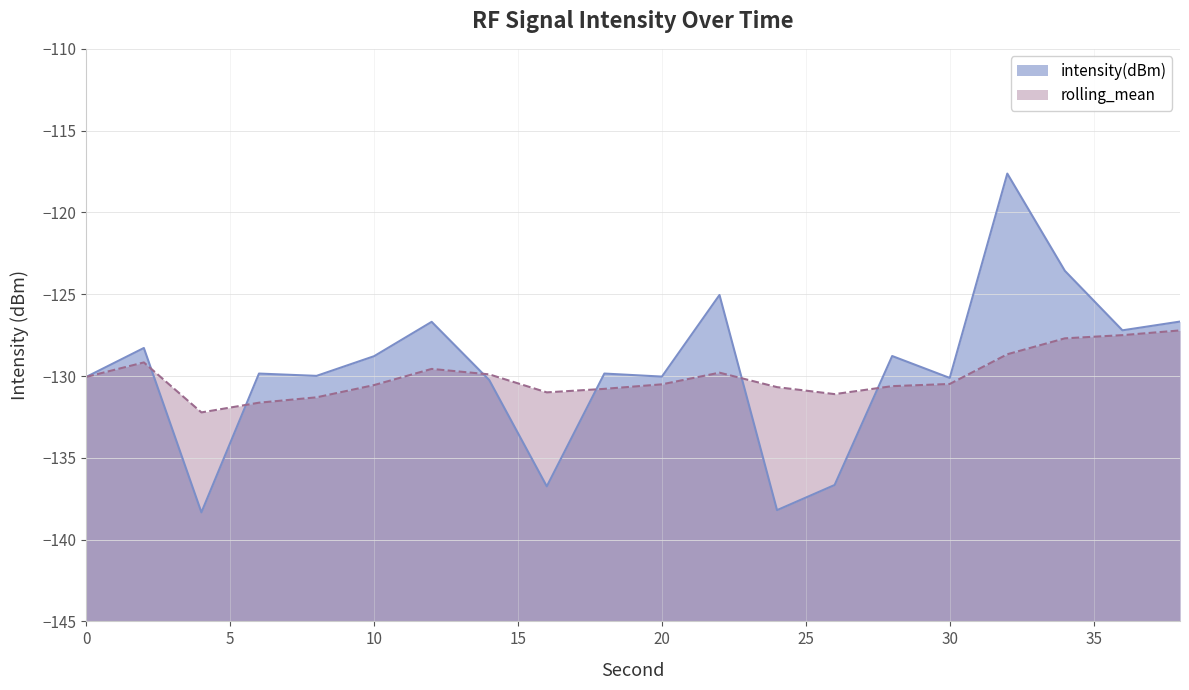

Is the value of intensity(dBm) at 34 greater than the value of rolling_mean at 20?

Yes